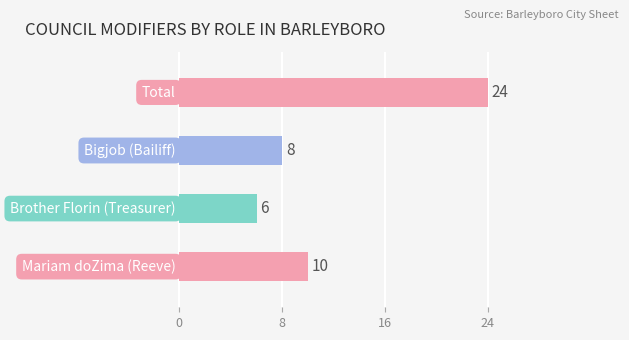

What is the change in value from Bigjob (Bailiff) to Total?

+16